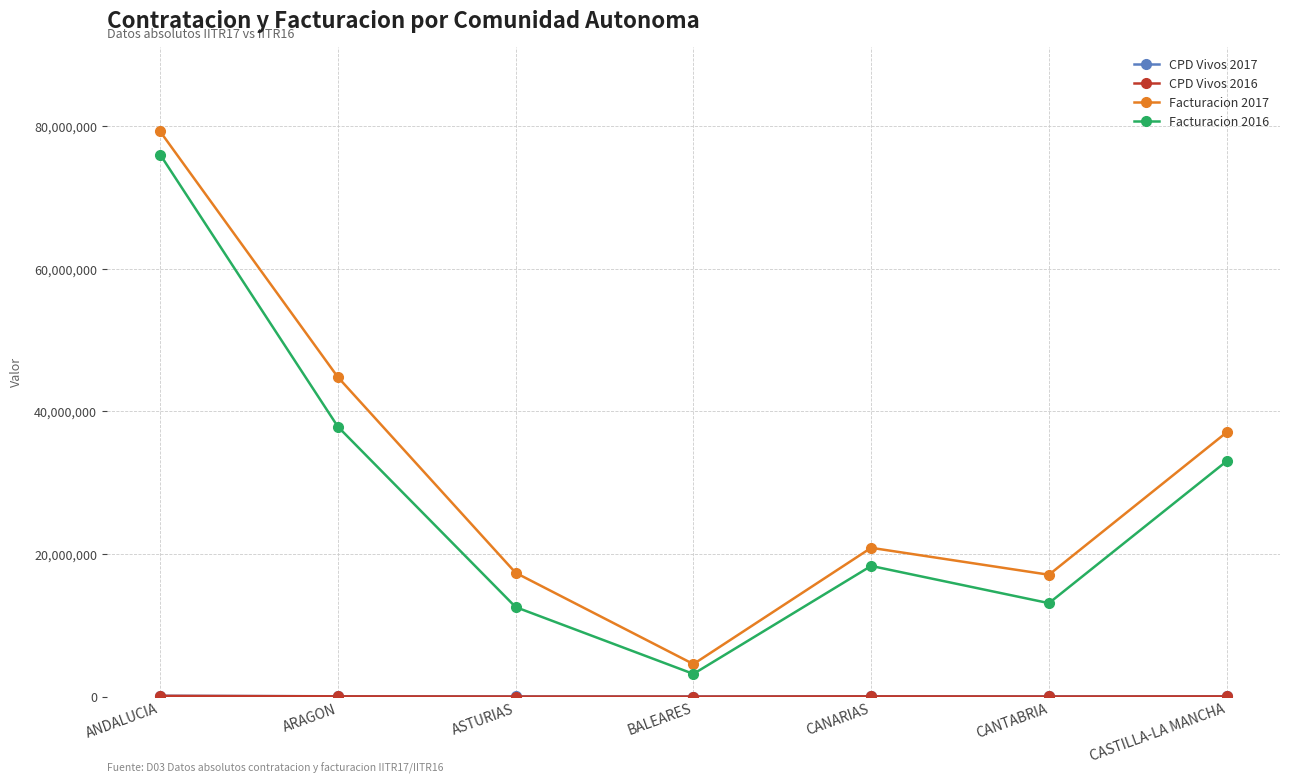

The Facturacion 2017 series shows 17355287 at ASTURIAS. True or false?

True